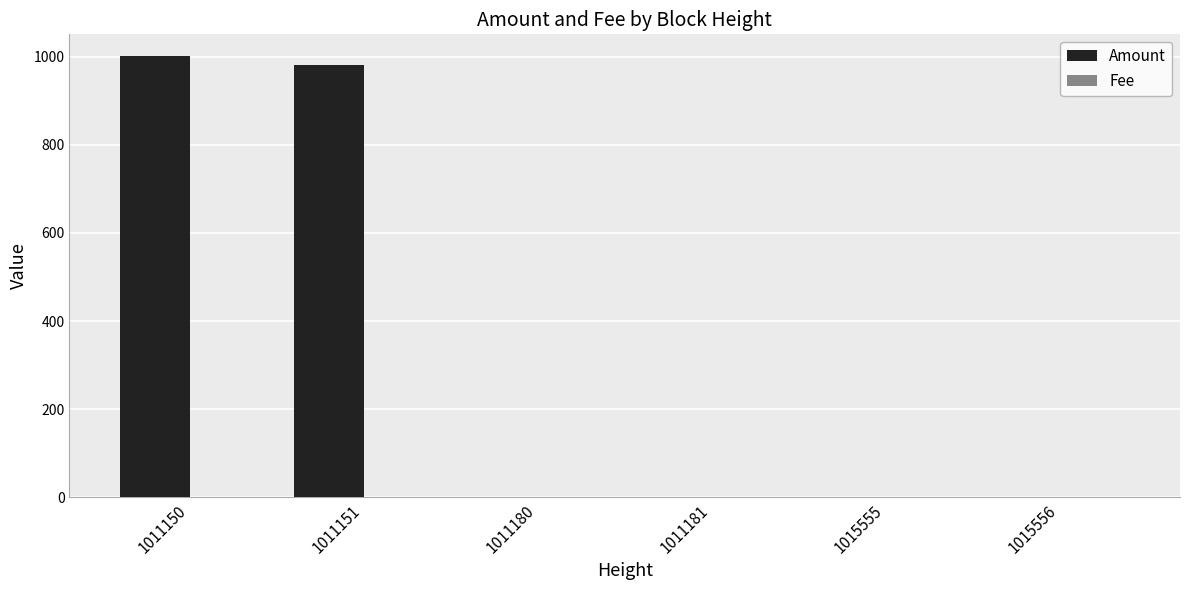

What is the total value across all series at 1011180?

0.3